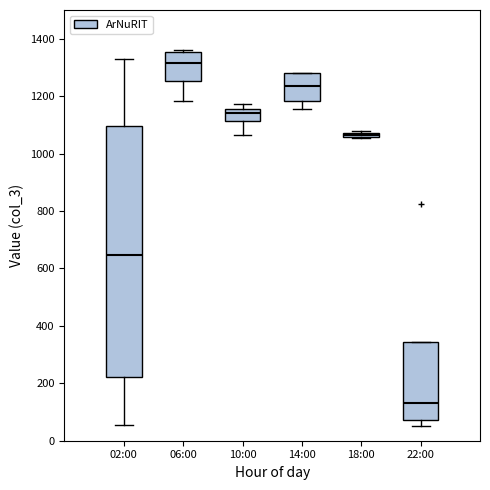

Where does the median line of the box for 22:00 sit on the y-axis? The values are not printed on the chart, so give them approximately, as read against the axis.

140